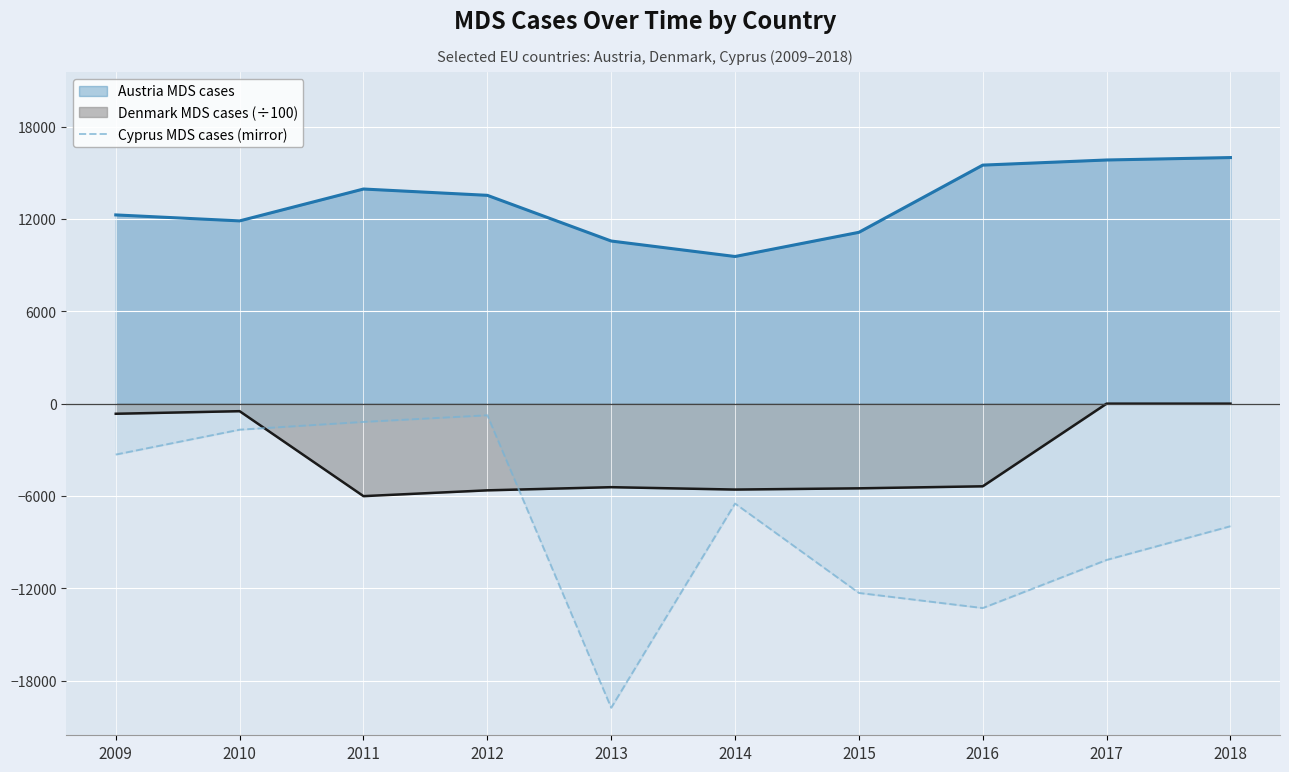

At which label is the value closest to -10259?

2017